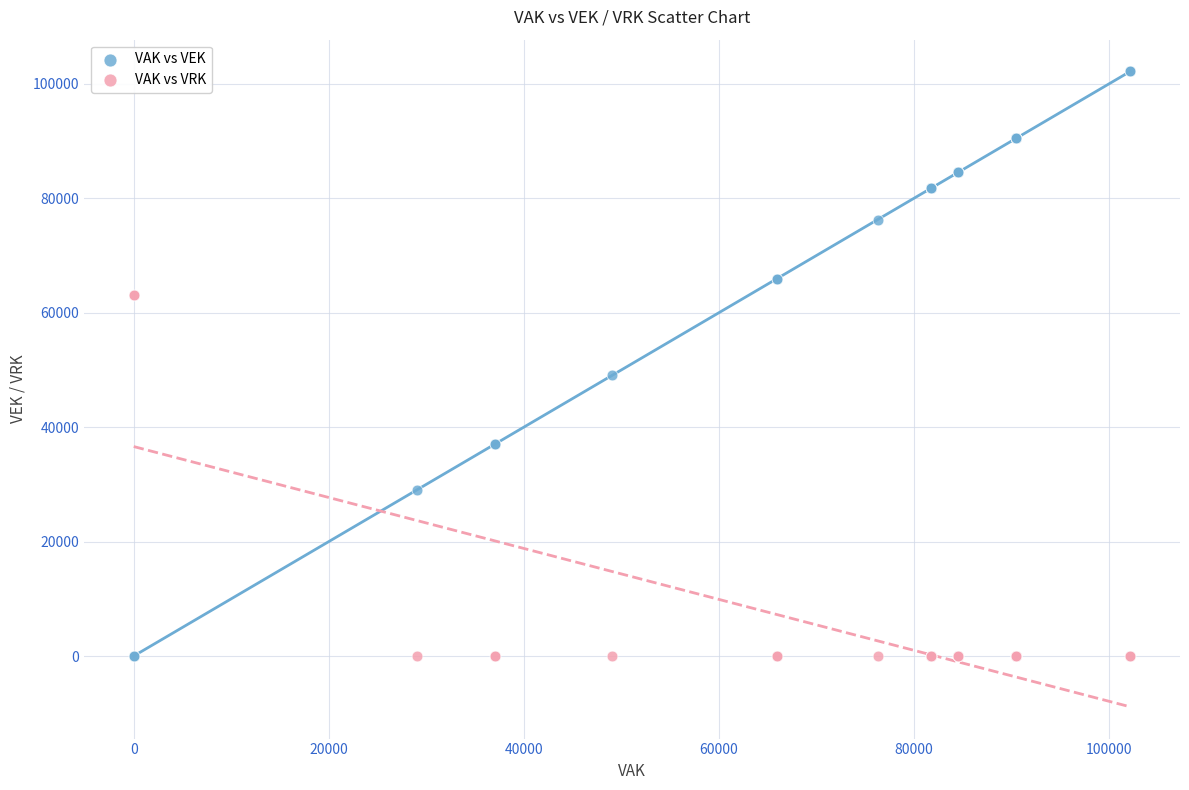

Which series has the largest Y range (max minus min)?

VAK vs VEK